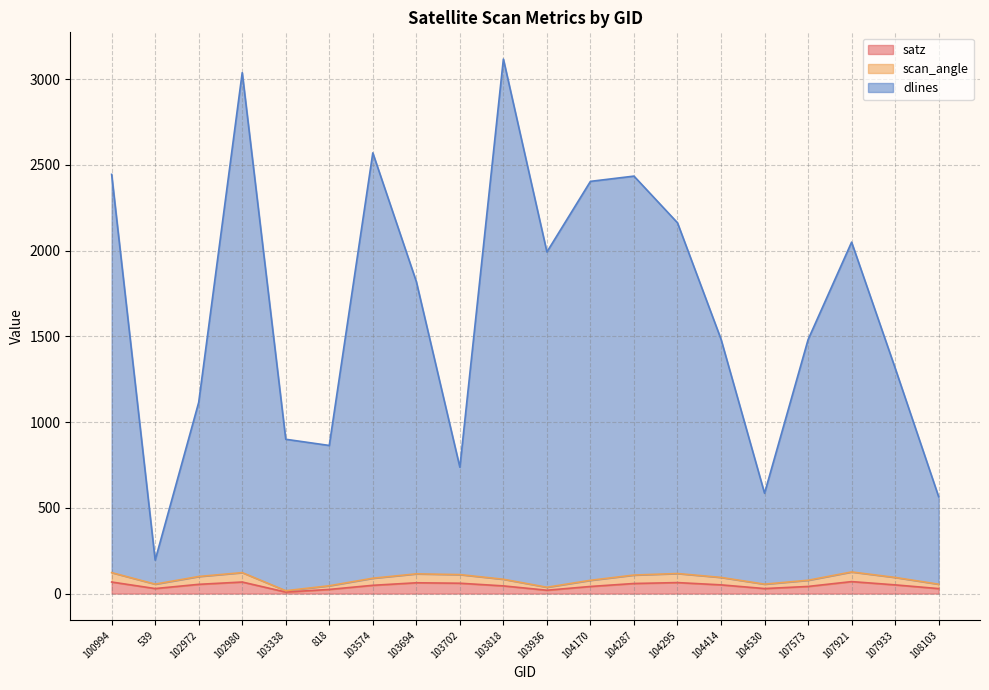

True or false: scan_angle and satz cross at least once.

False